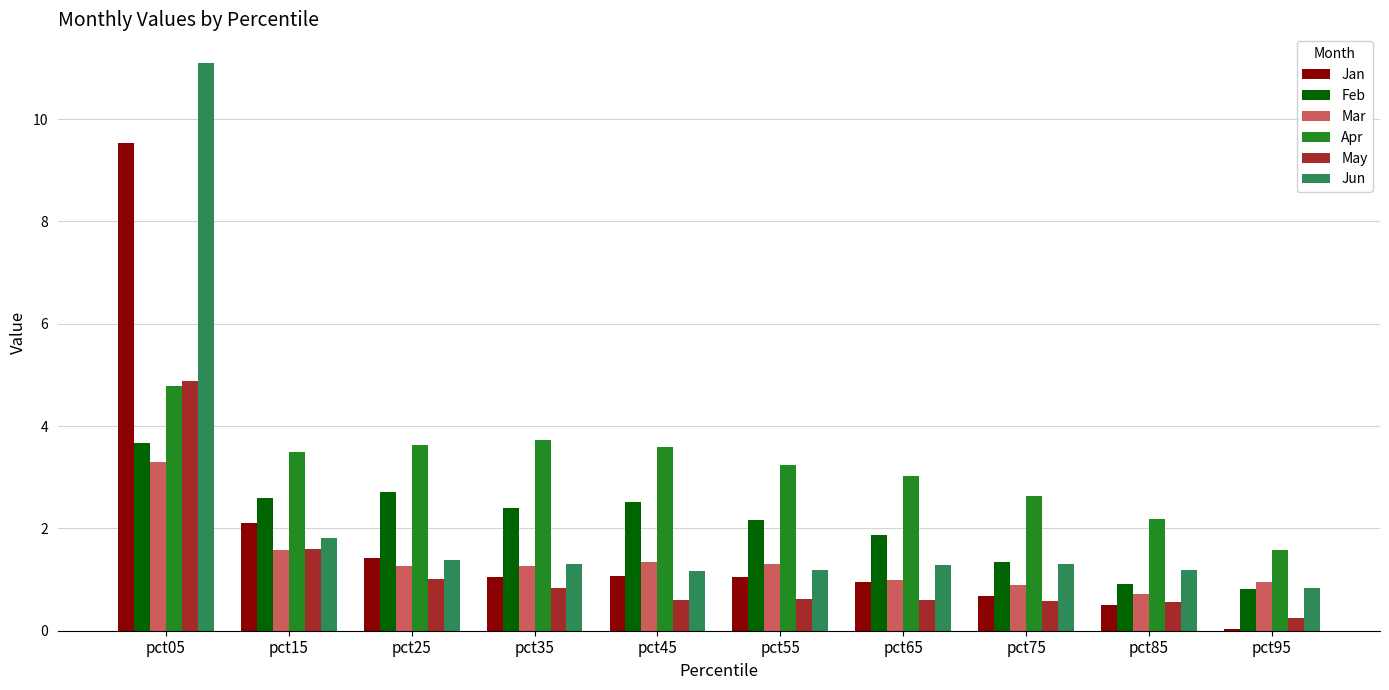

At which label does Feb first exceed 2?

pct05